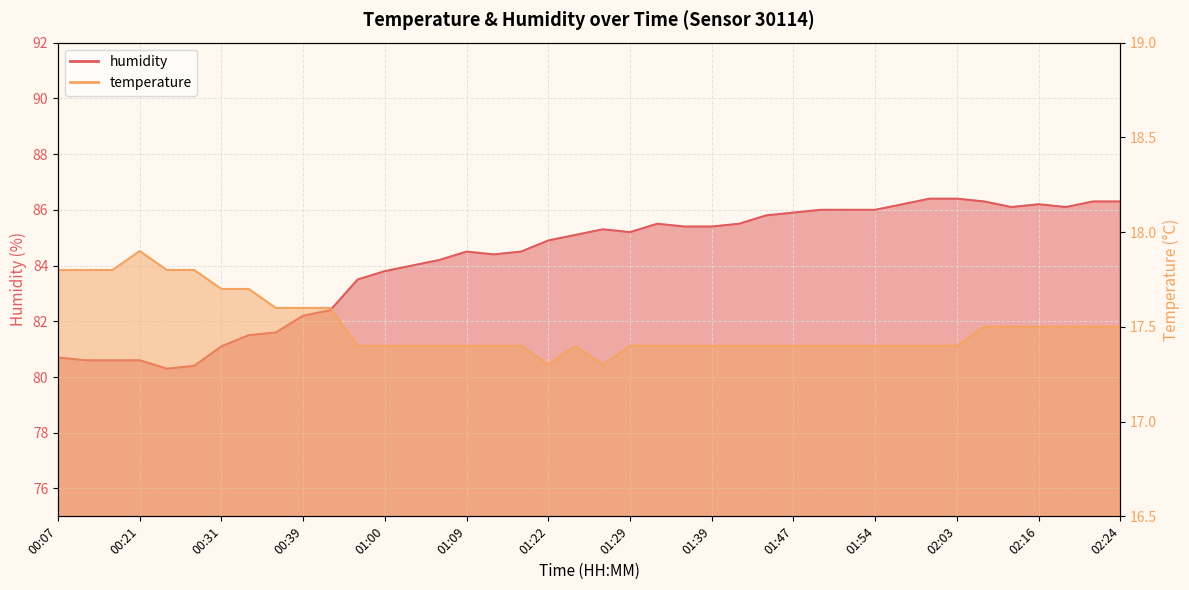

The value of humidity at 01:09 is 131.3. True or false?

False